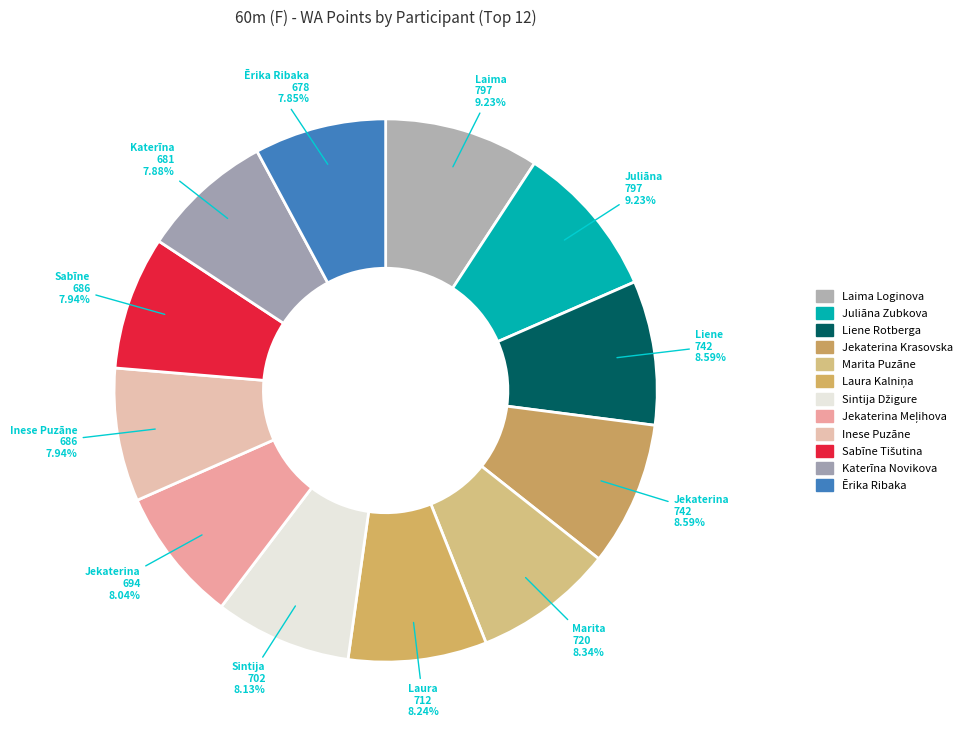

Does Jekaterina Meļihova account for over 50% of the chart?

No